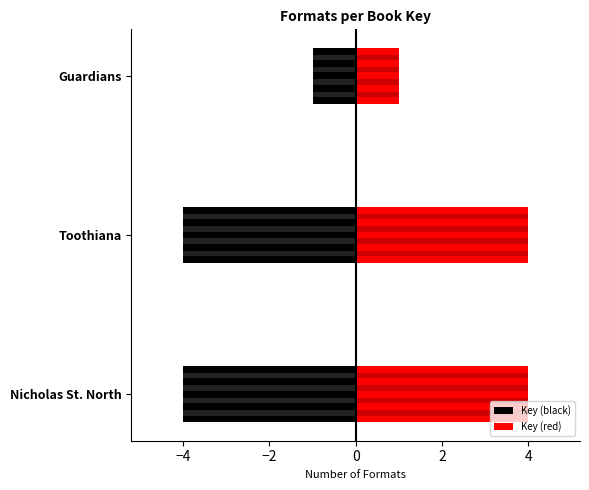

Which series has the largest range (max minus min)?

Key (black)